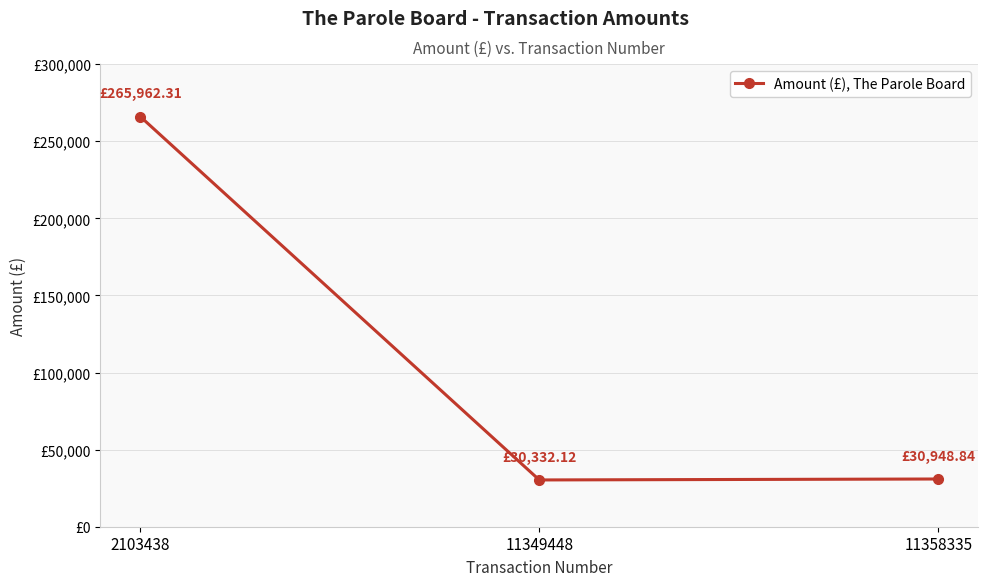

True or false: the data shows 30948.8 at 11358335.

True